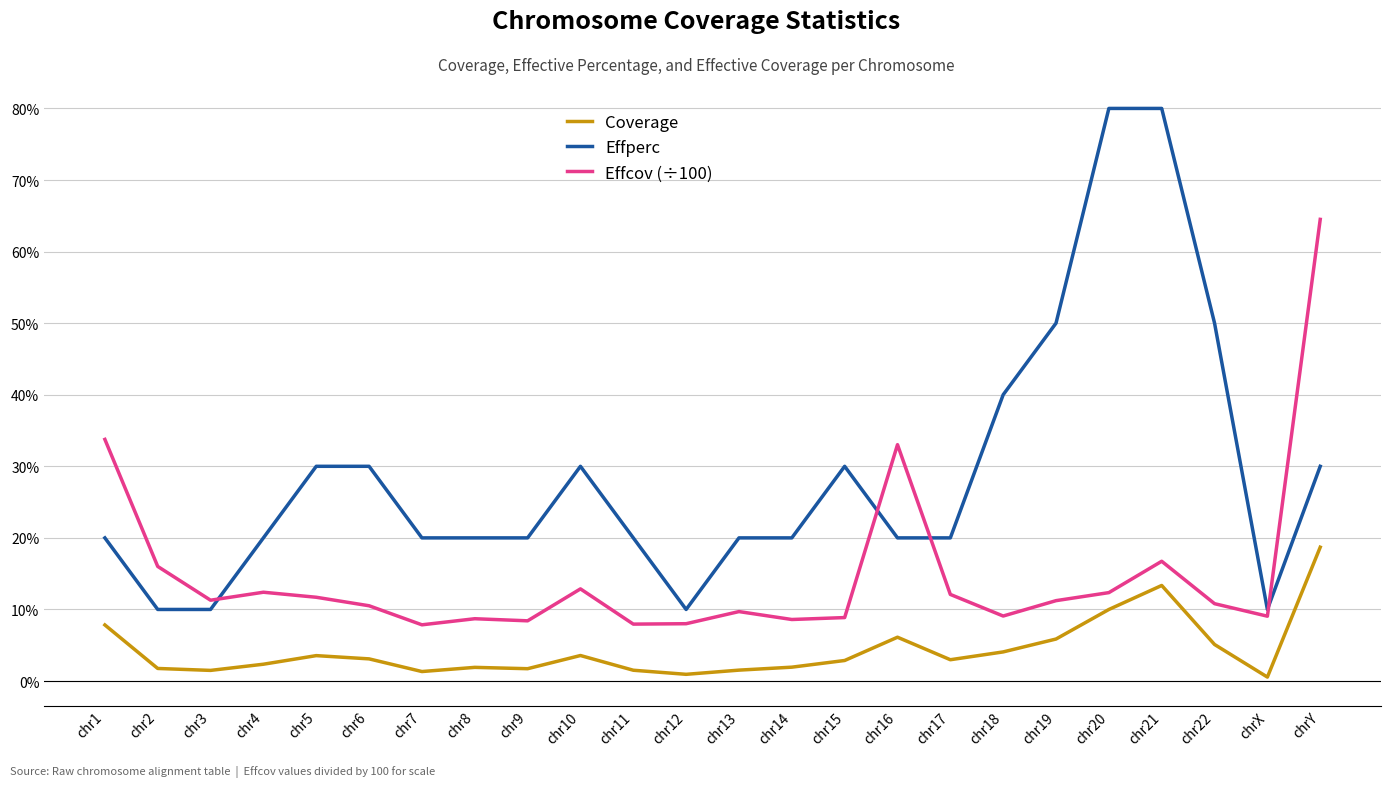

List the series in order of their overall mean, lowest first.

Coverage, Effcov (÷100), Effperc